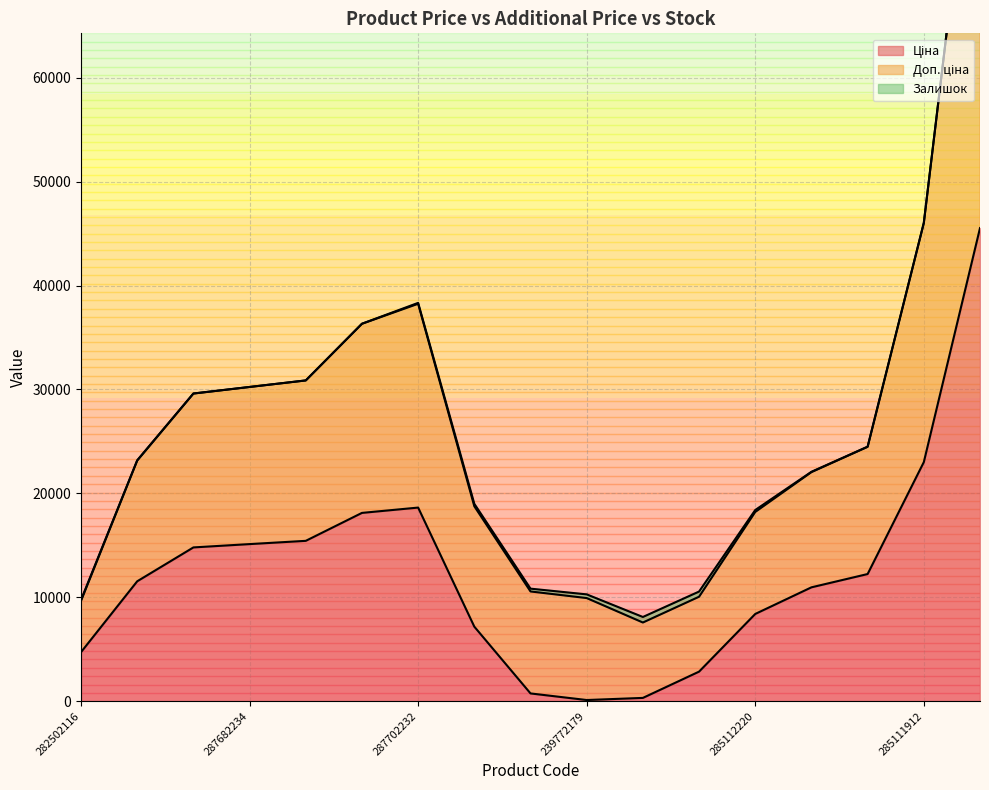

List the series in order of their overall mean, lowest first.

Залишок, Ціна, Доп. ціна